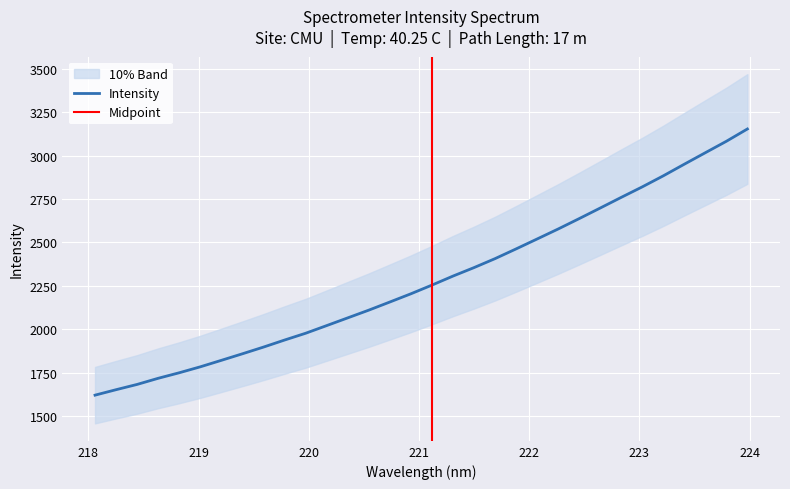

Reading right to left, transcribe all the data shown in this chart.

3152.6	3081.9	3016.2	2950.2	2883.3	2819.9	2759.5	2698.2	2637.3	2577.6	2520.2	2463.2	2407.3	2355.6	2306.9	2255.1	2205.1	2157.9	2111.1	2066.7	2022.3	1978.2	1939.2	1898.8	1860.3	1822.6	1785.3	1751.1	1719.3	1684.0	1653.8	1622.3